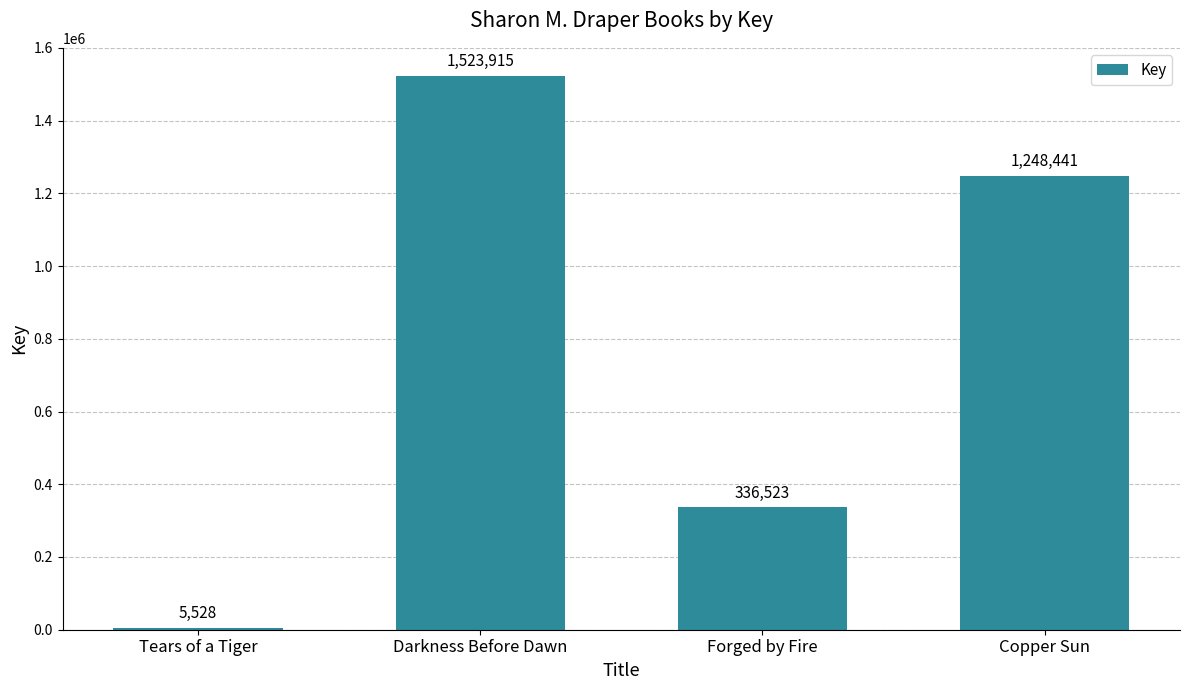

List the labels in order of value, largest first.

Darkness Before Dawn, Copper Sun, Forged by Fire, Tears of a Tiger